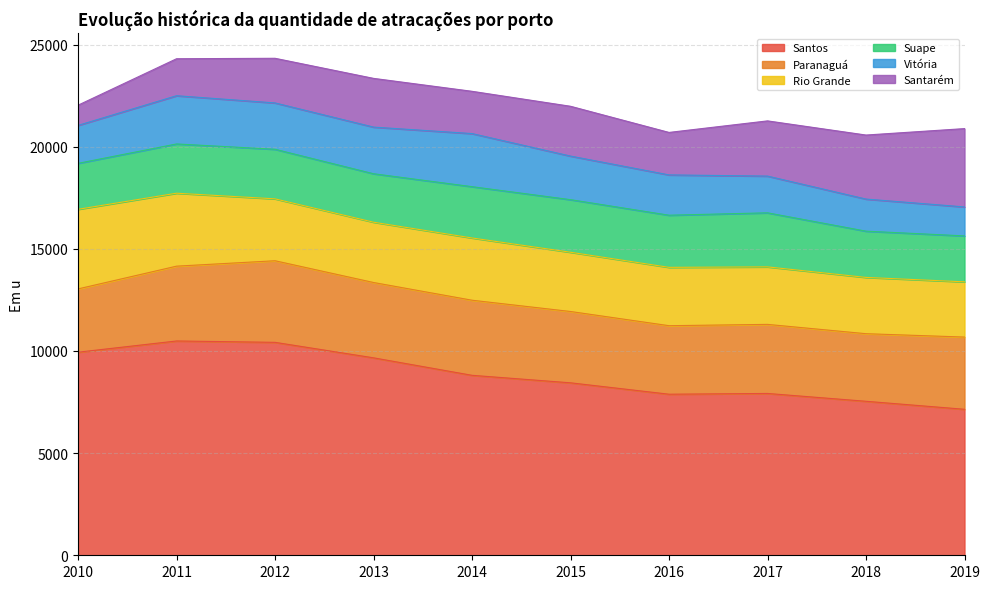

How many intersections are there between Paranaguá and Santarém?

1